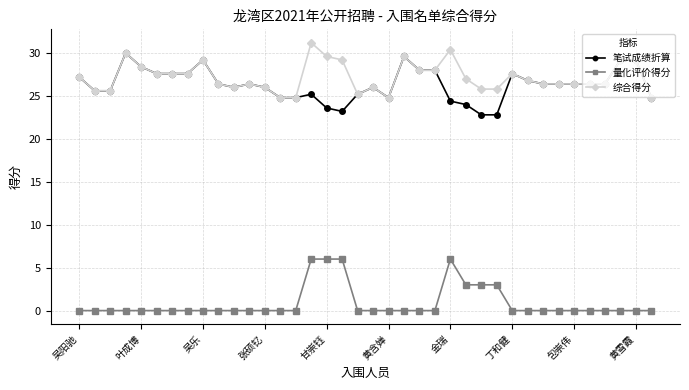

True or false: 量化评价得分 and 综合得分 intersect in this chart.

False